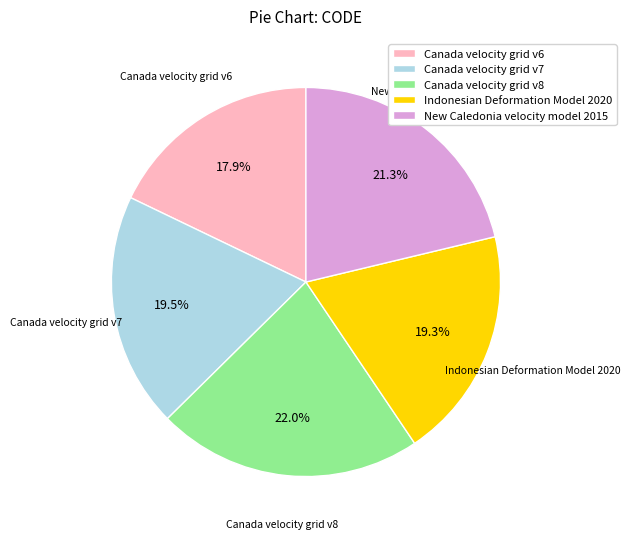

Does any single category account for the majority?

No